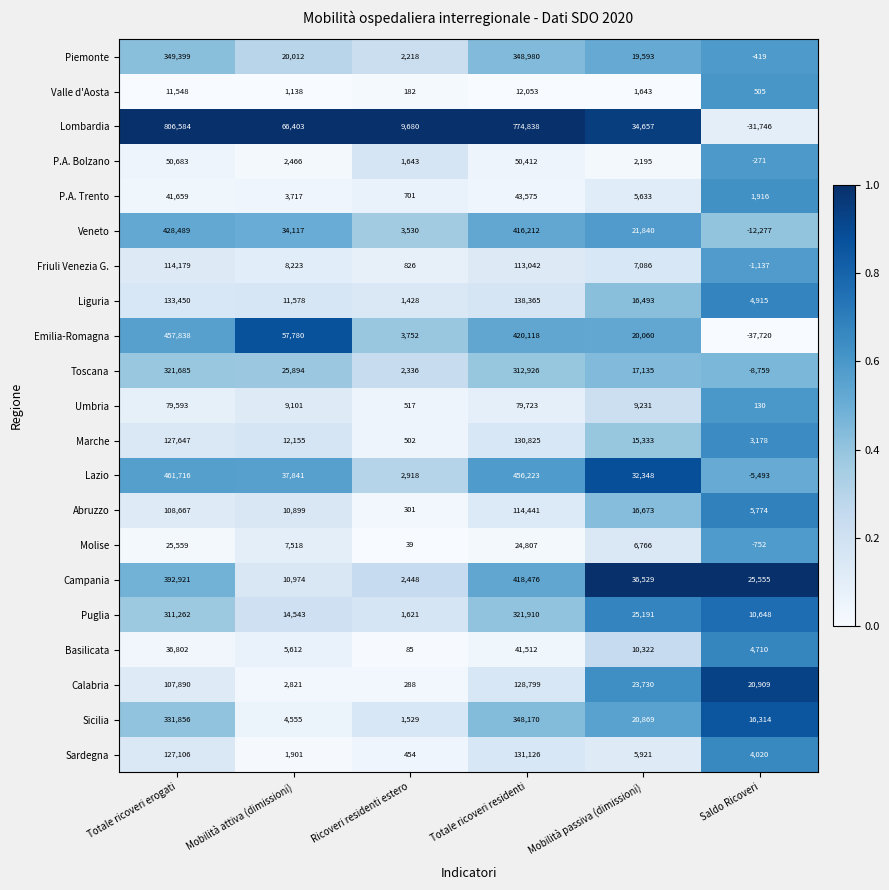

At which category does the chart reach its minimum across all series?

Saldo Ricoveri